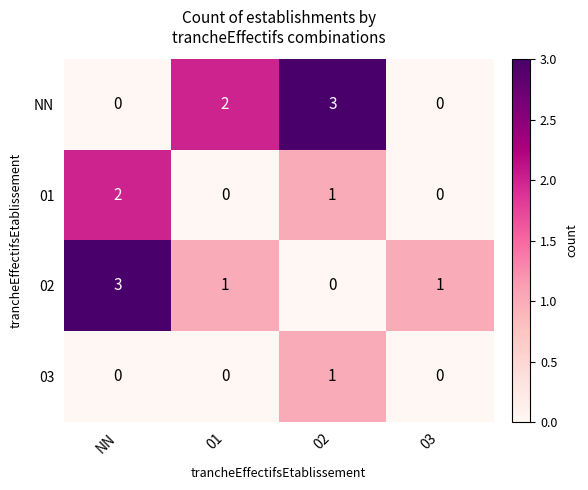

How many series are shown in this chart?

4